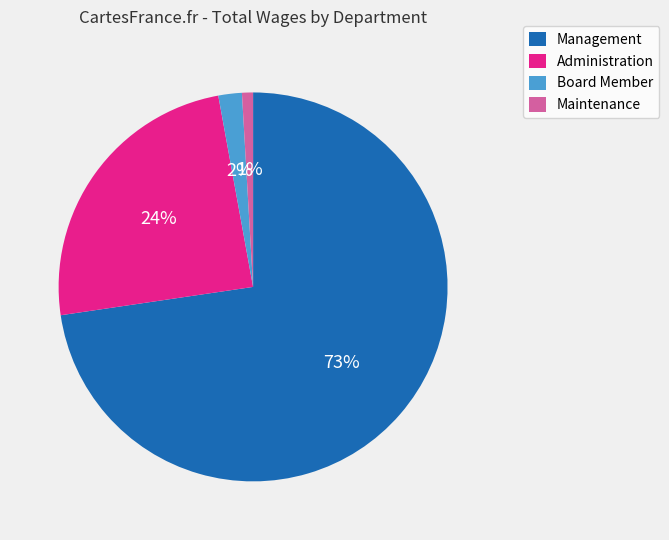

Approximately how many times larger is the value at Management compared to Administration?

3.0